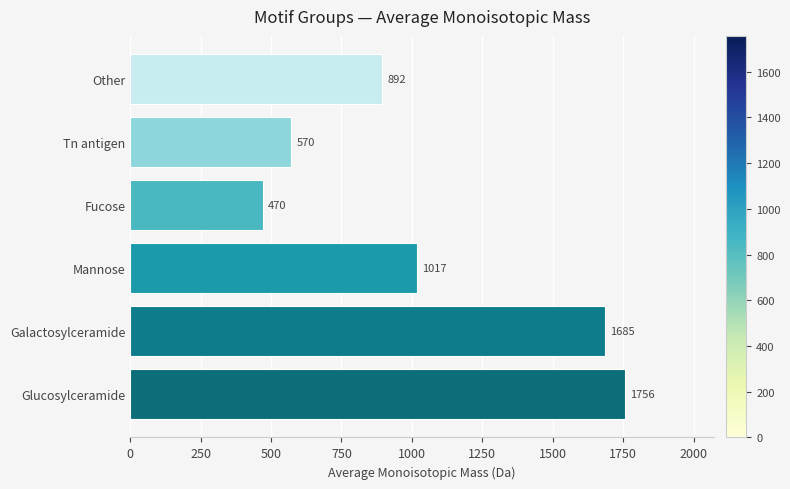

At which category does the chart reach its minimum across all series?

Fucose